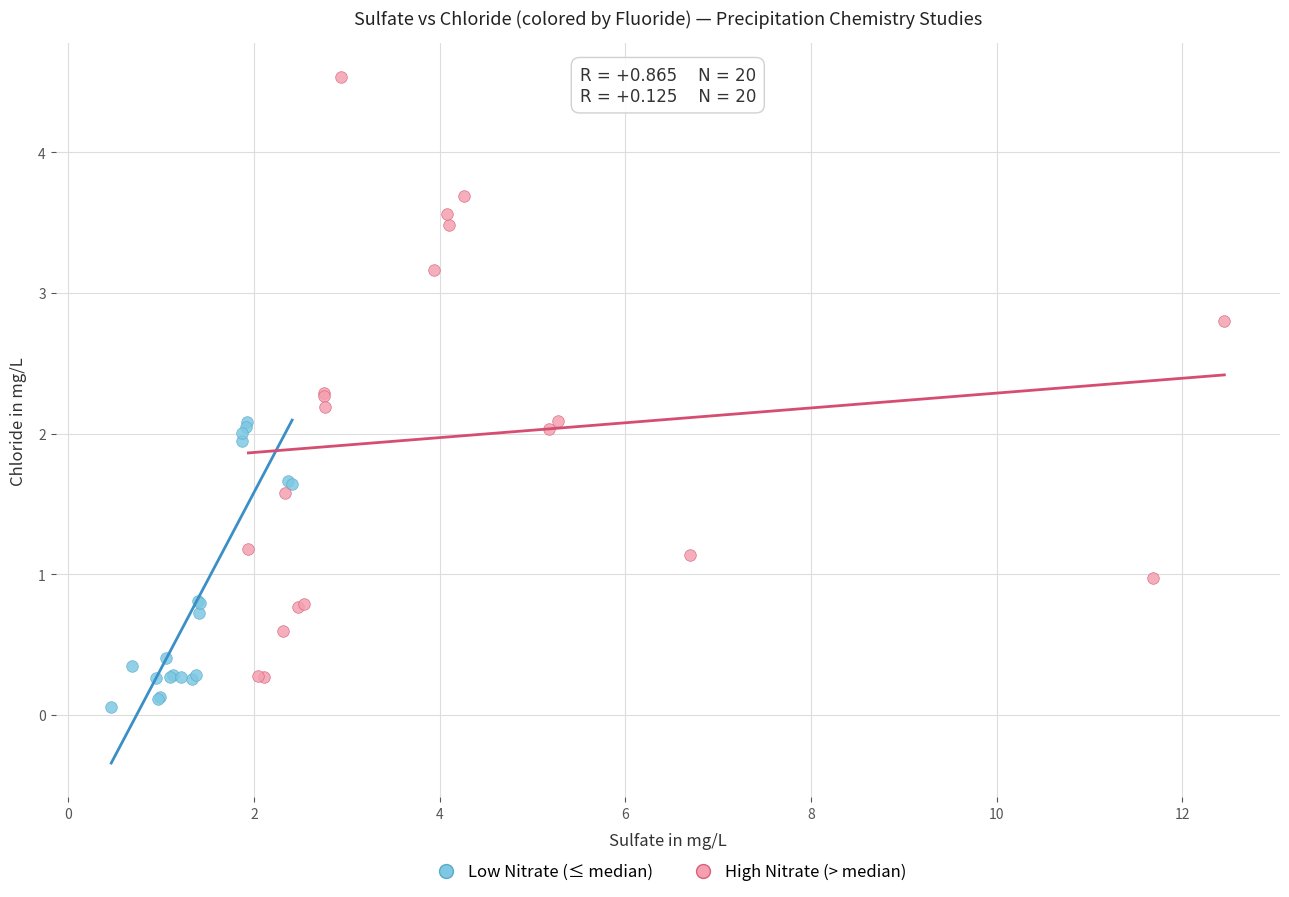

Which series has the largest Y range (max minus min)?

High Nitrate (> median)